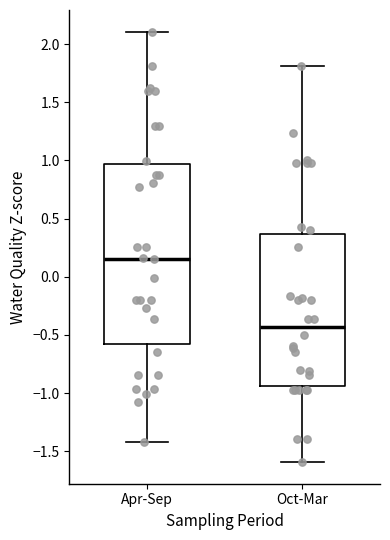

Which box is the tallest, from its lower edge to its upper edge?

Apr-Sep